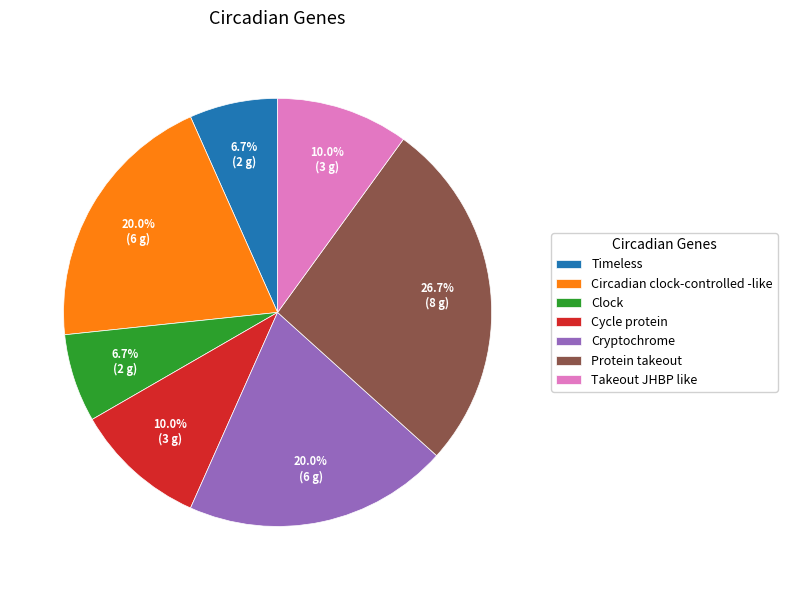

Is there any slice that represents more than half of the pie?

No